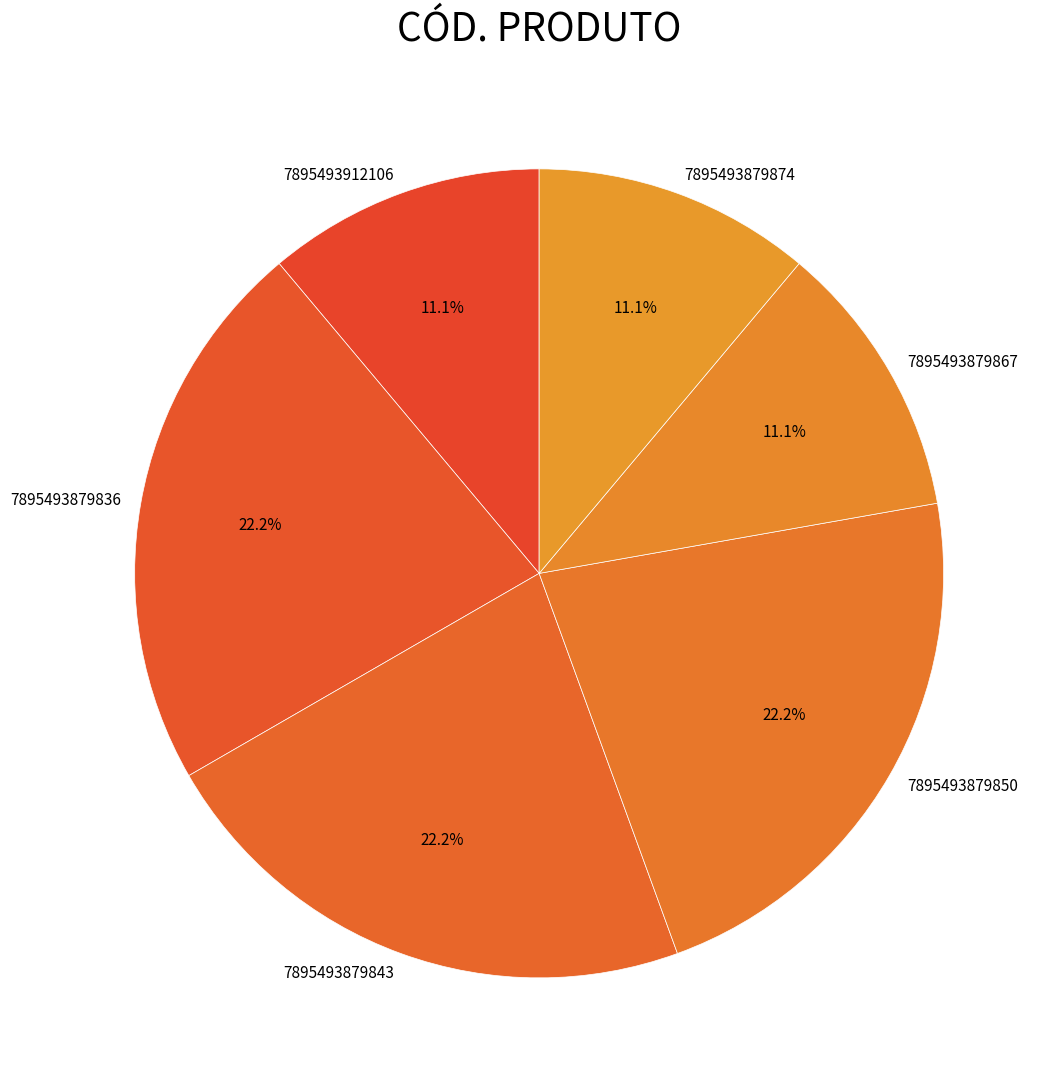

To the nearest percent, what percentage of the pie is 7895493879836?

22%